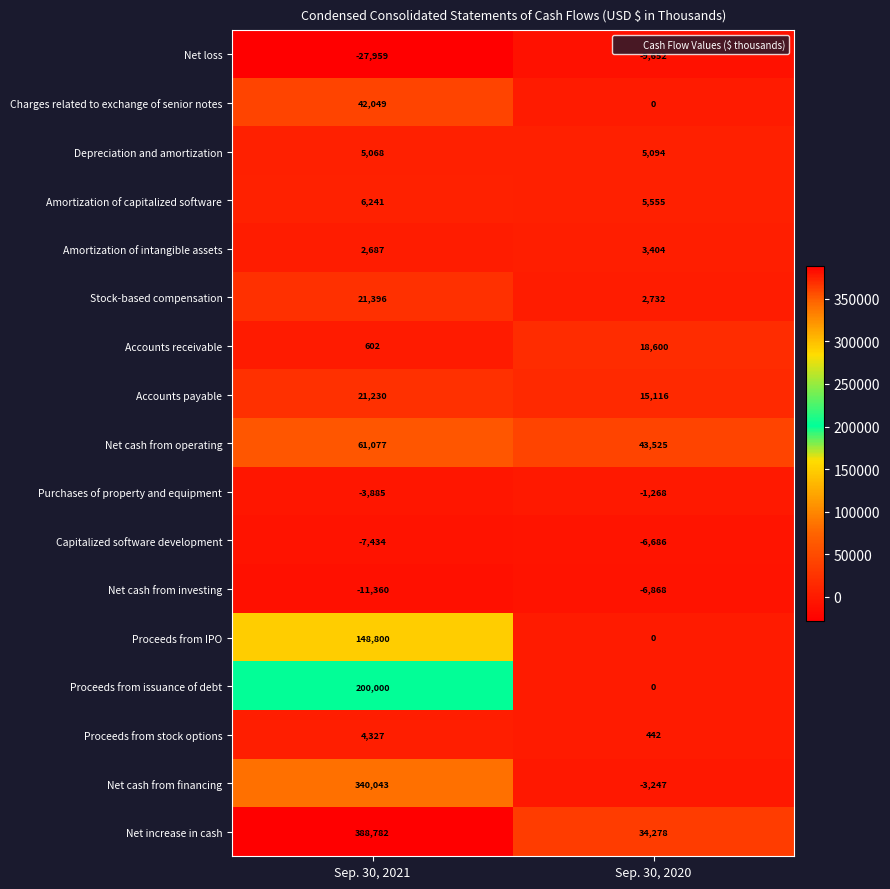

Which series has the largest total across all categories?

Net increase in cash